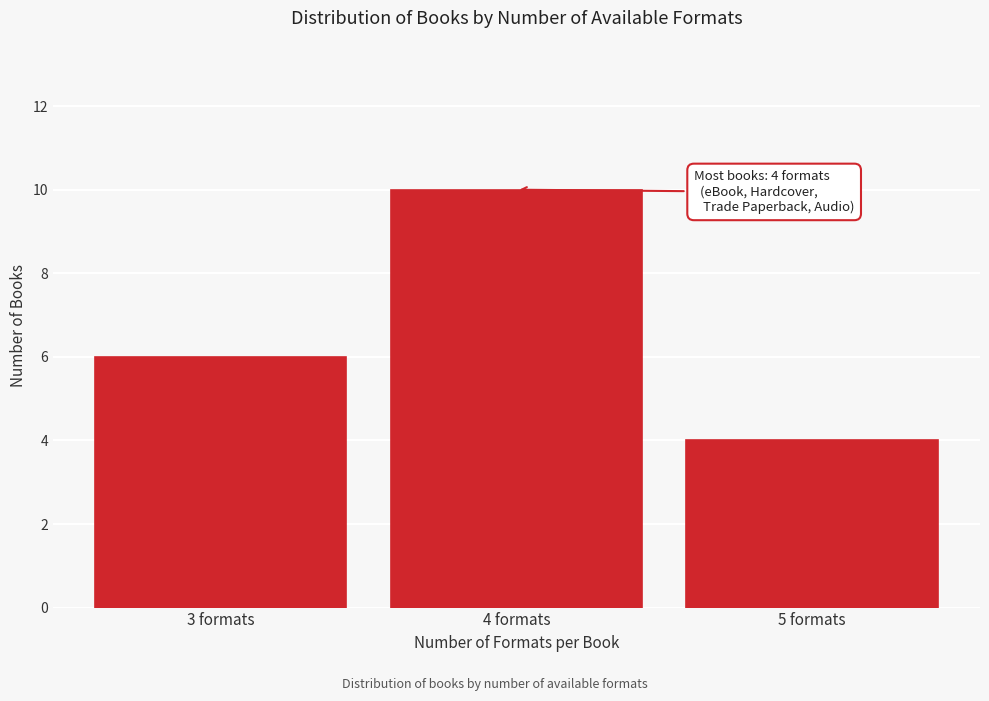

Reading left to right, extract all data points from this chart.

6	10	4